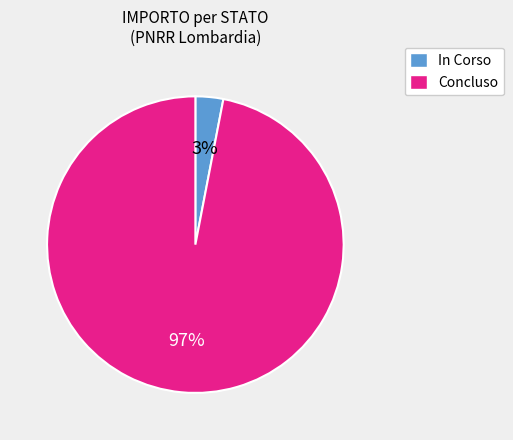

Is there a majority slice in this chart?

Yes